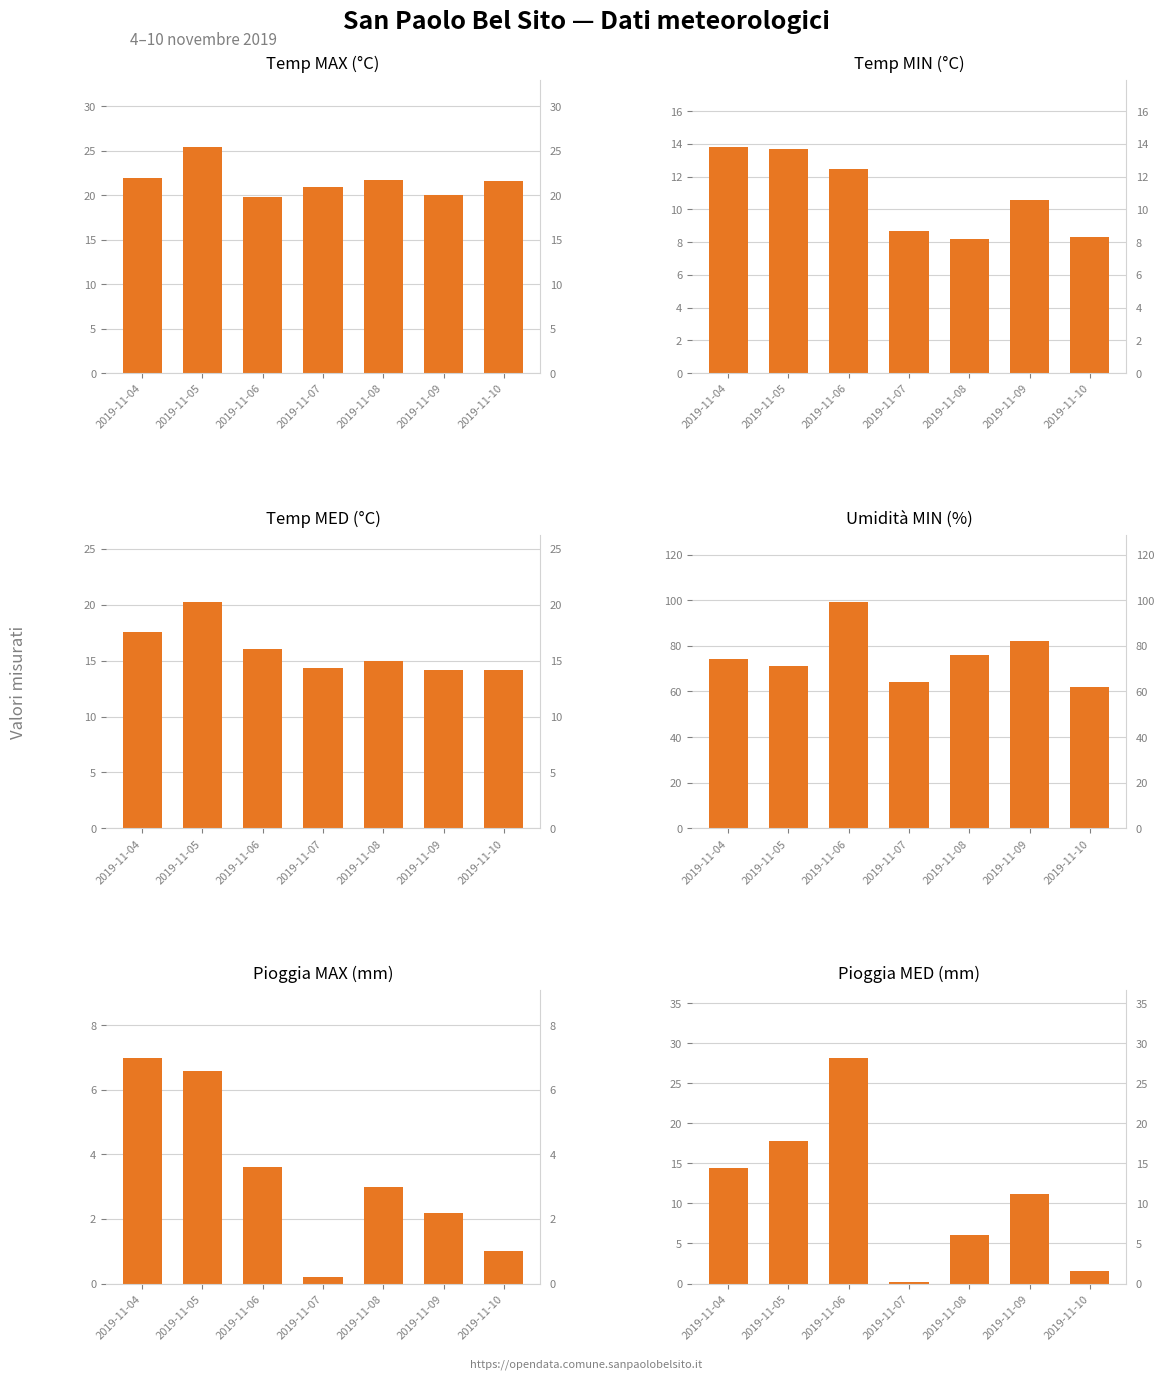

At which label does Pioggia MAX (mm) first exceed 3?

2019-11-04